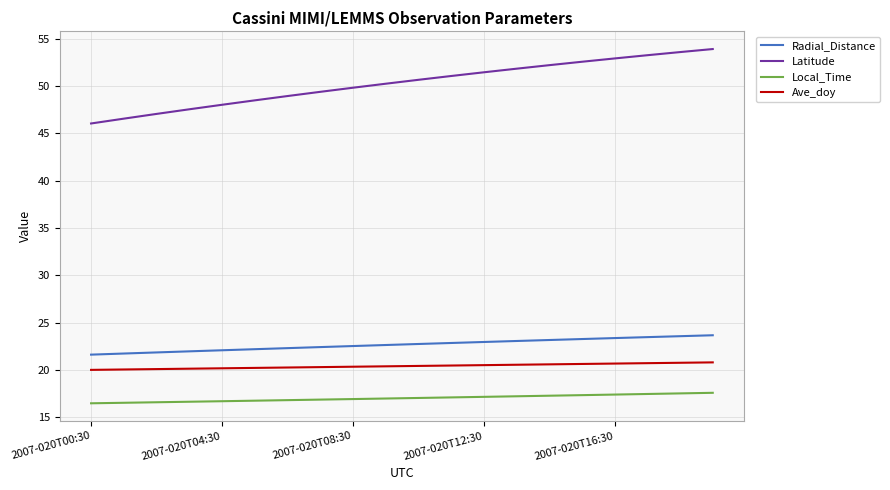

Which series has the largest range (max minus min)?

Latitude